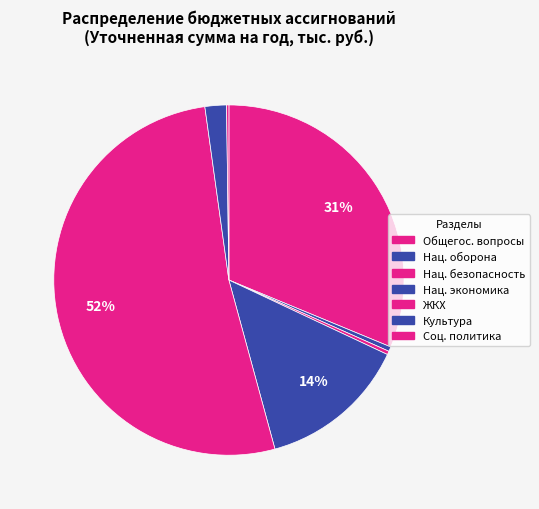

Which slice is the smallest?

Социальная политика